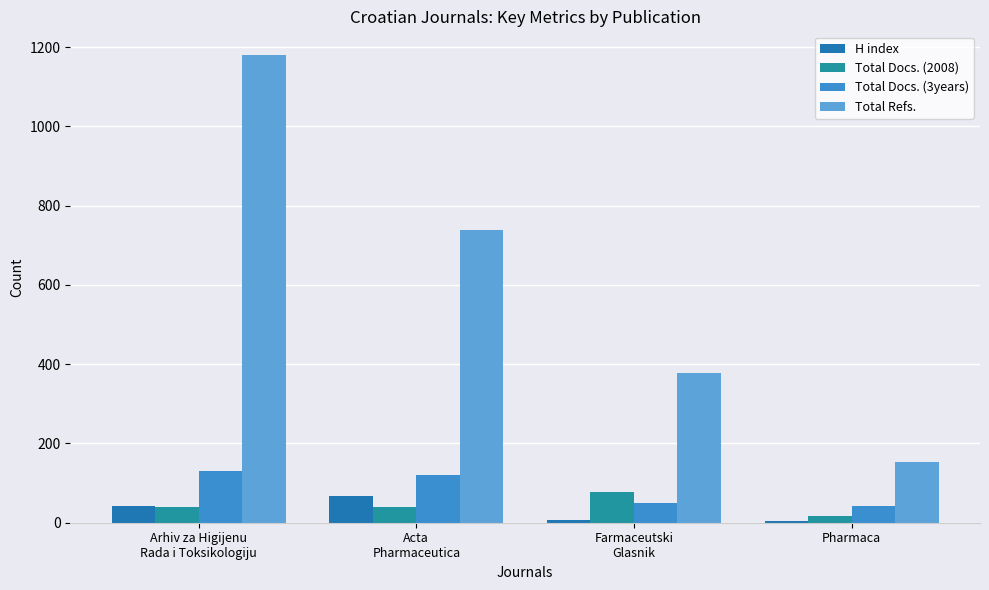

Is it true that H index equals 67 at Acta
Pharmaceutica?

True